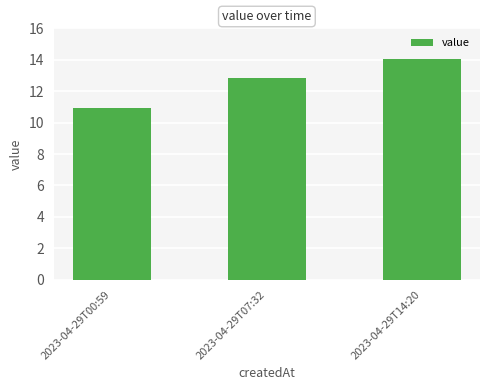

What value does the data have at 2023-04-29T00:59?

10.9